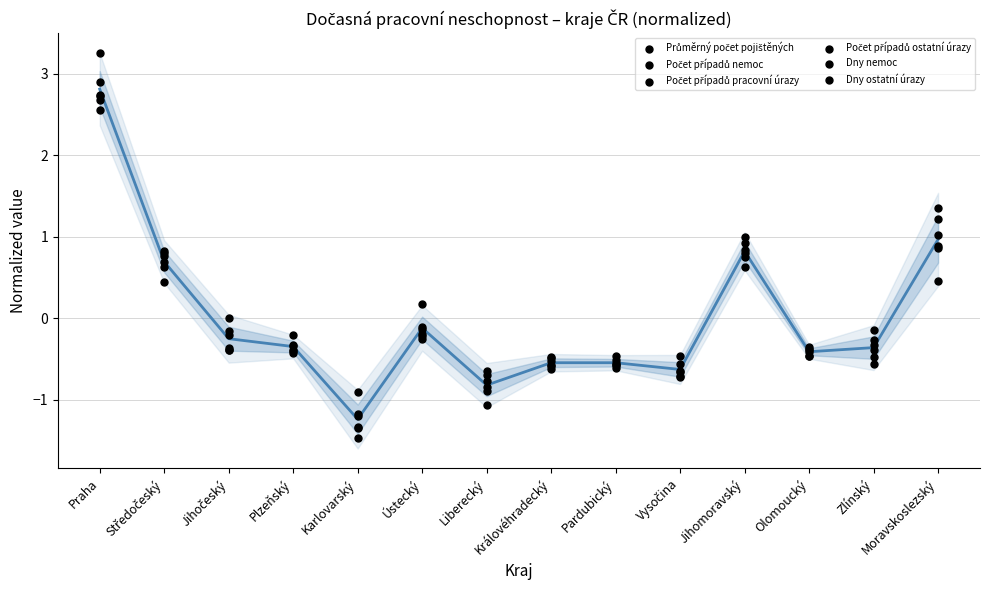

Which series contains the lowest Y value?

Počet případů pracovní úrazy